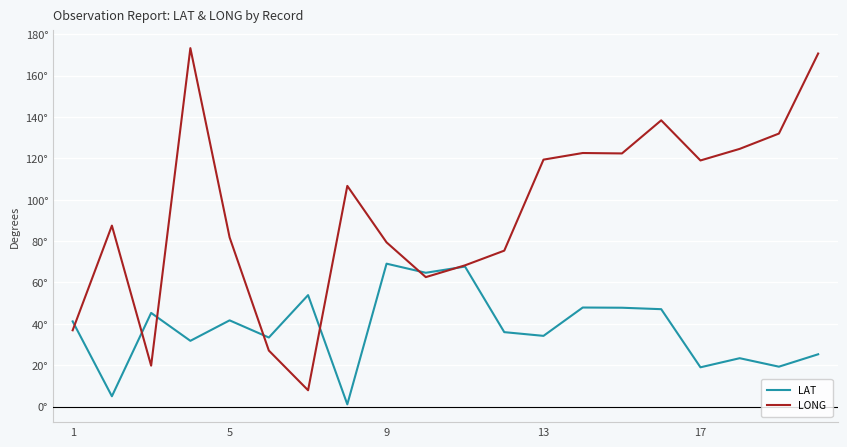

Reading left to right, what are all the values shown in this chart?

LAT: 41.2	5.0	45.3	31.8	41.7	33.4	53.9	1.1	69.1	64.7	67.7	36.0	34.2	47.9	47.8	47.1	19.0	23.4	19.3	25.3
LONG: 36.9	87.5	19.8	173.3	81.8	27.1	7.9	106.7	79.4	62.6	68.3	75.4	119.4	122.6	122.4	138.4	119.0	124.6	132.0	170.7